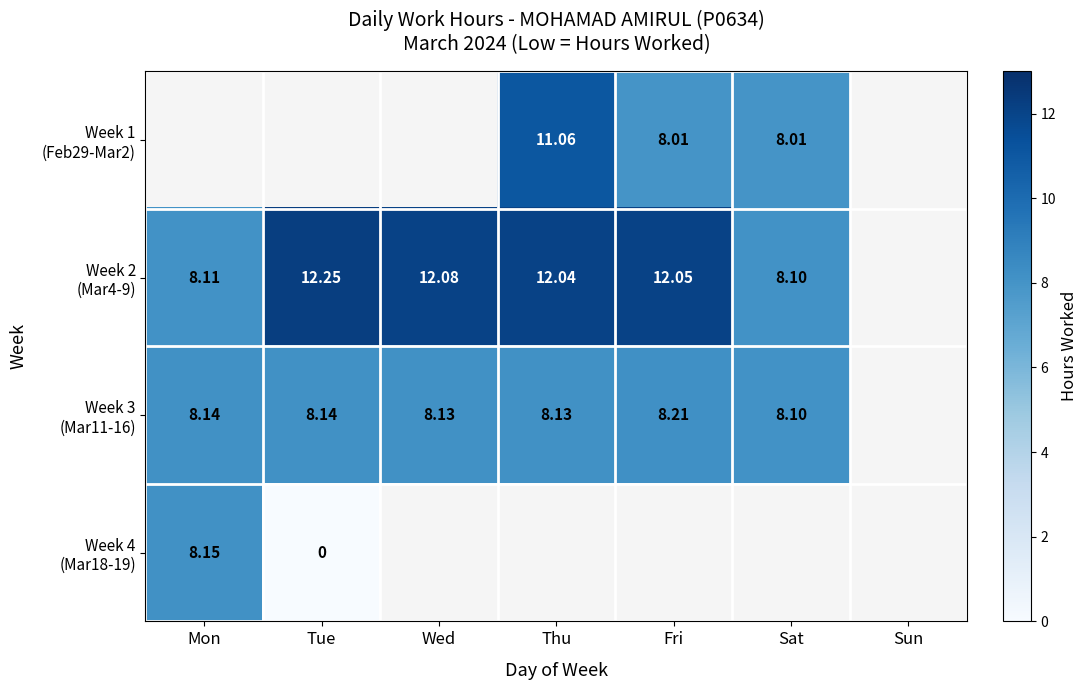

Count the number of data series in this chart.

4